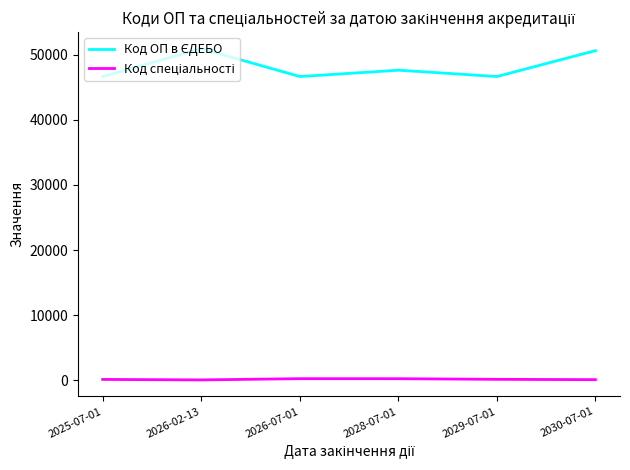

Does the chart have visible grid lines?

No